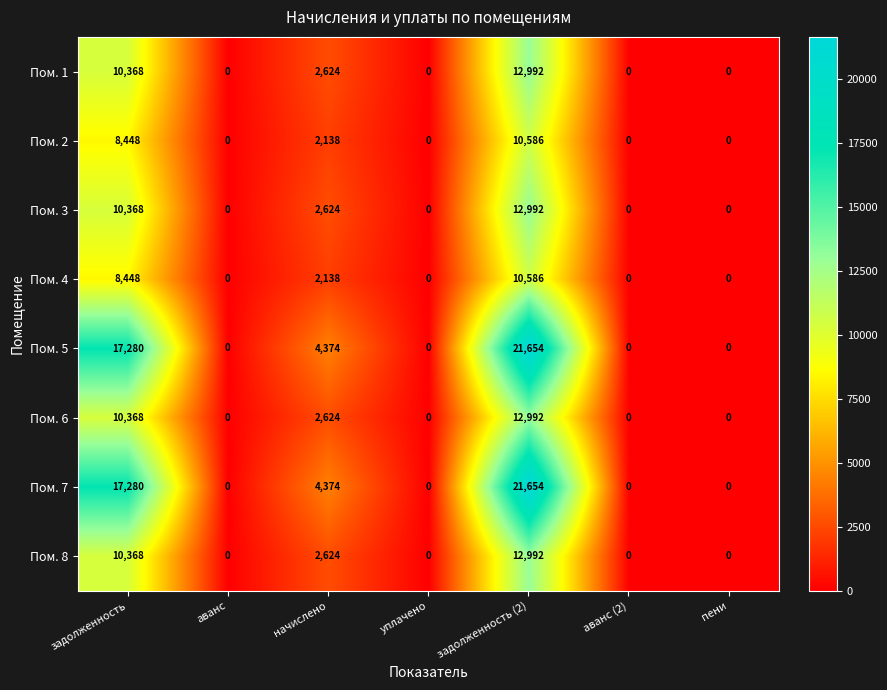

What is the sum of all Пом. 2 values?

21172